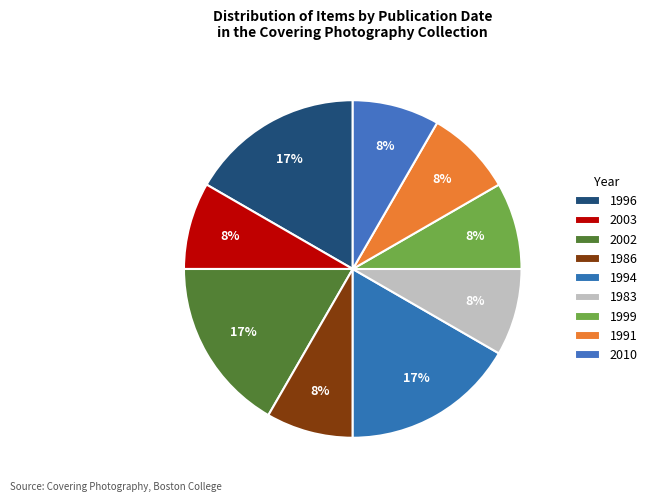

The 1999 slice represents 8% of the pie. True or false?

True